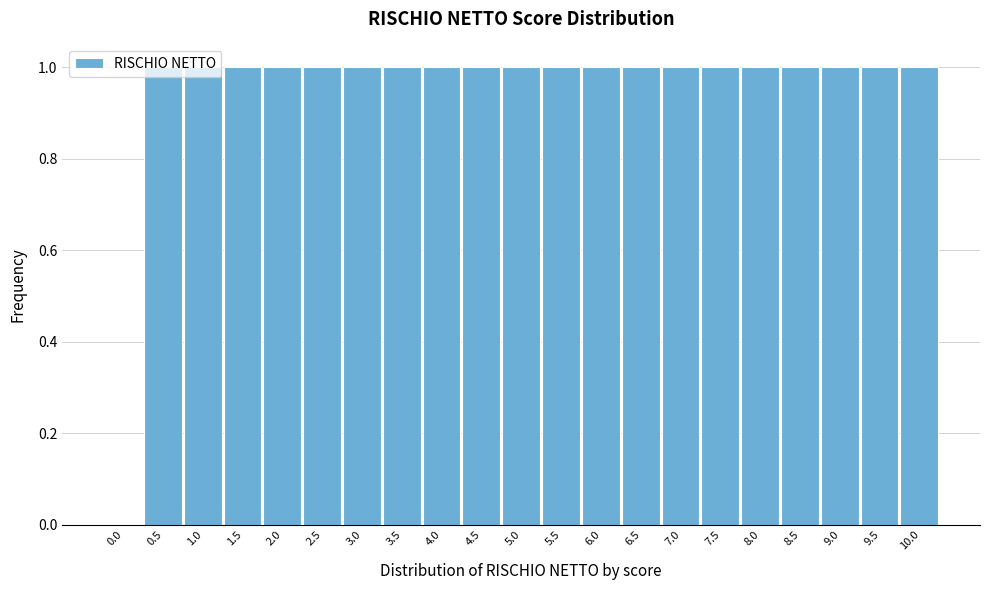

What is the sum of all values?

20